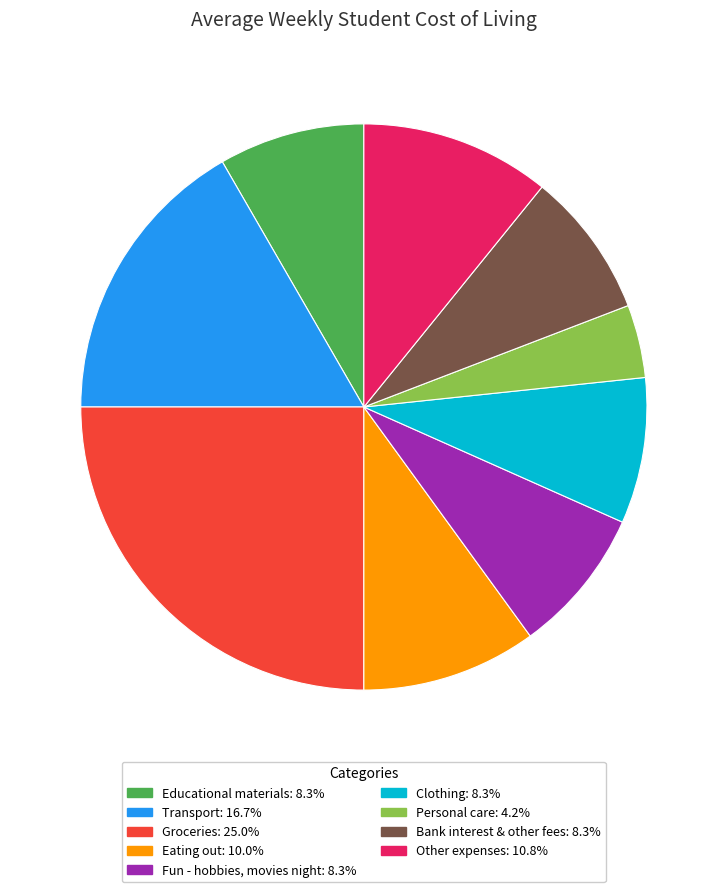

Combined, do Groceries and Fun - hobbies, movies night account for over 50%?

No